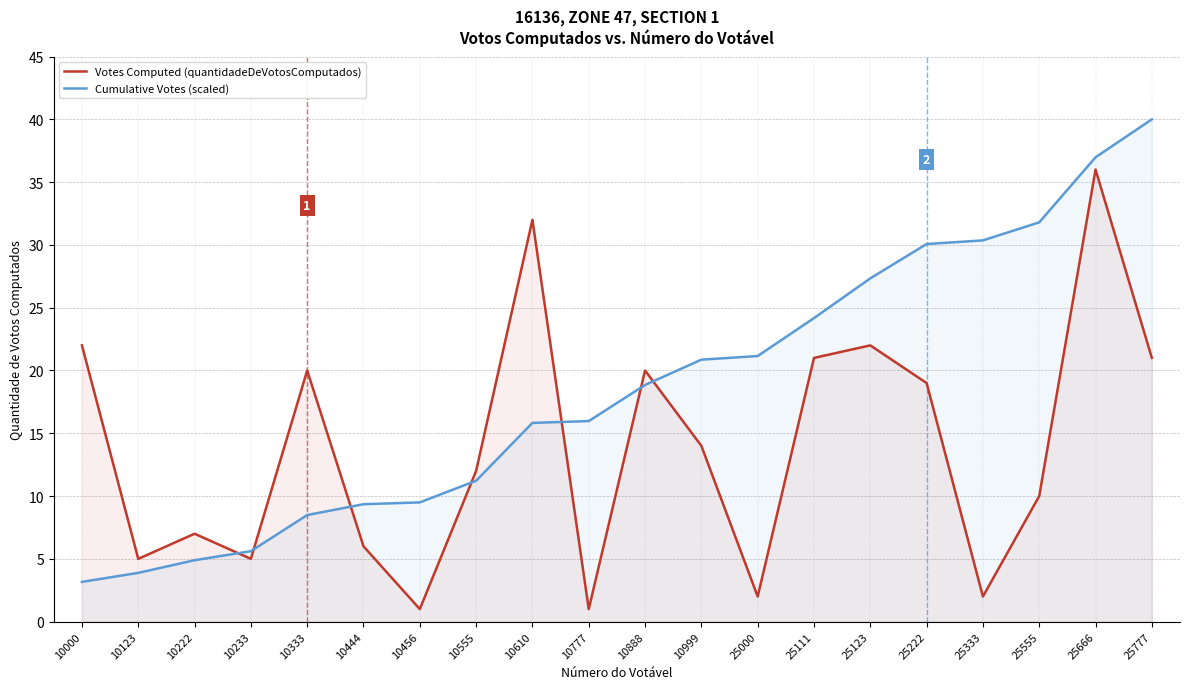

Reading left to right, what are all the values shown in this chart?

Votes Computed (quantidadeDeVotosComputados): 10000=22.0	10123=5.0	10222=7.0	10233=5.0	10333=20.0	10444=6.0	10456=1.0	10555=12.0	10610=32.0	10777=1.0	10888=20.0	10999=14.0	25000=2.0	25111=21.0	25123=22.0	25222=19.0	25333=2.0	25555=10.0	25666=36.0	25777=21.0
Cumulative Votes (scaled): 10000=3.2	10123=3.9	10222=4.9	10233=5.6	10333=8.5	10444=9.4	10456=9.5	10555=11.2	10610=15.8	10777=16.0	10888=18.8	10999=20.9	25000=21.2	25111=24.2	25123=27.3	25222=30.1	25333=30.4	25555=31.8	25666=37.0	25777=40.0